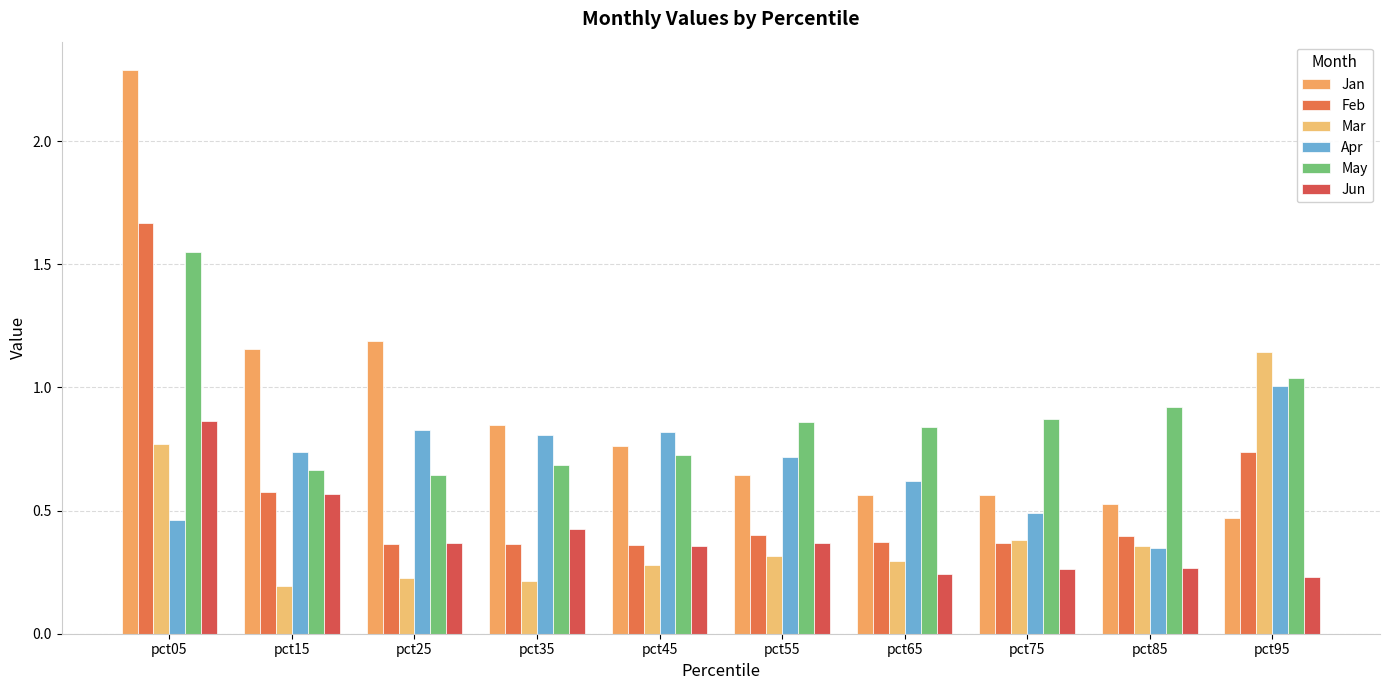

How many bars are there in total?

60